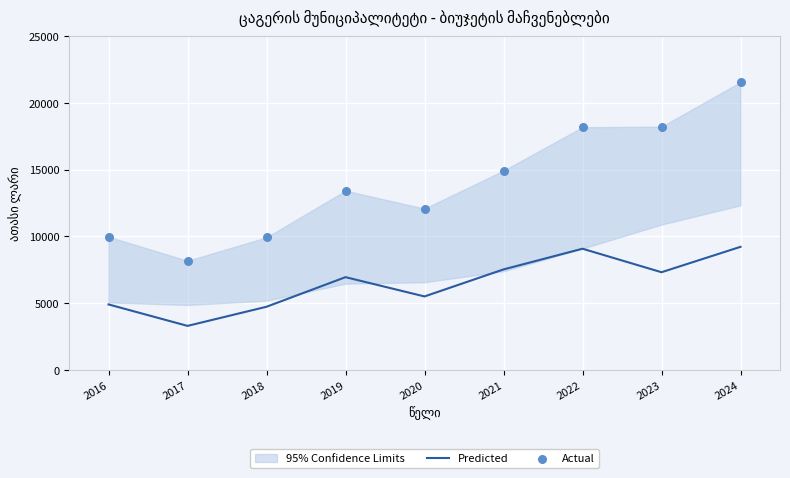

Which series contains the lowest Y value?

Predicted